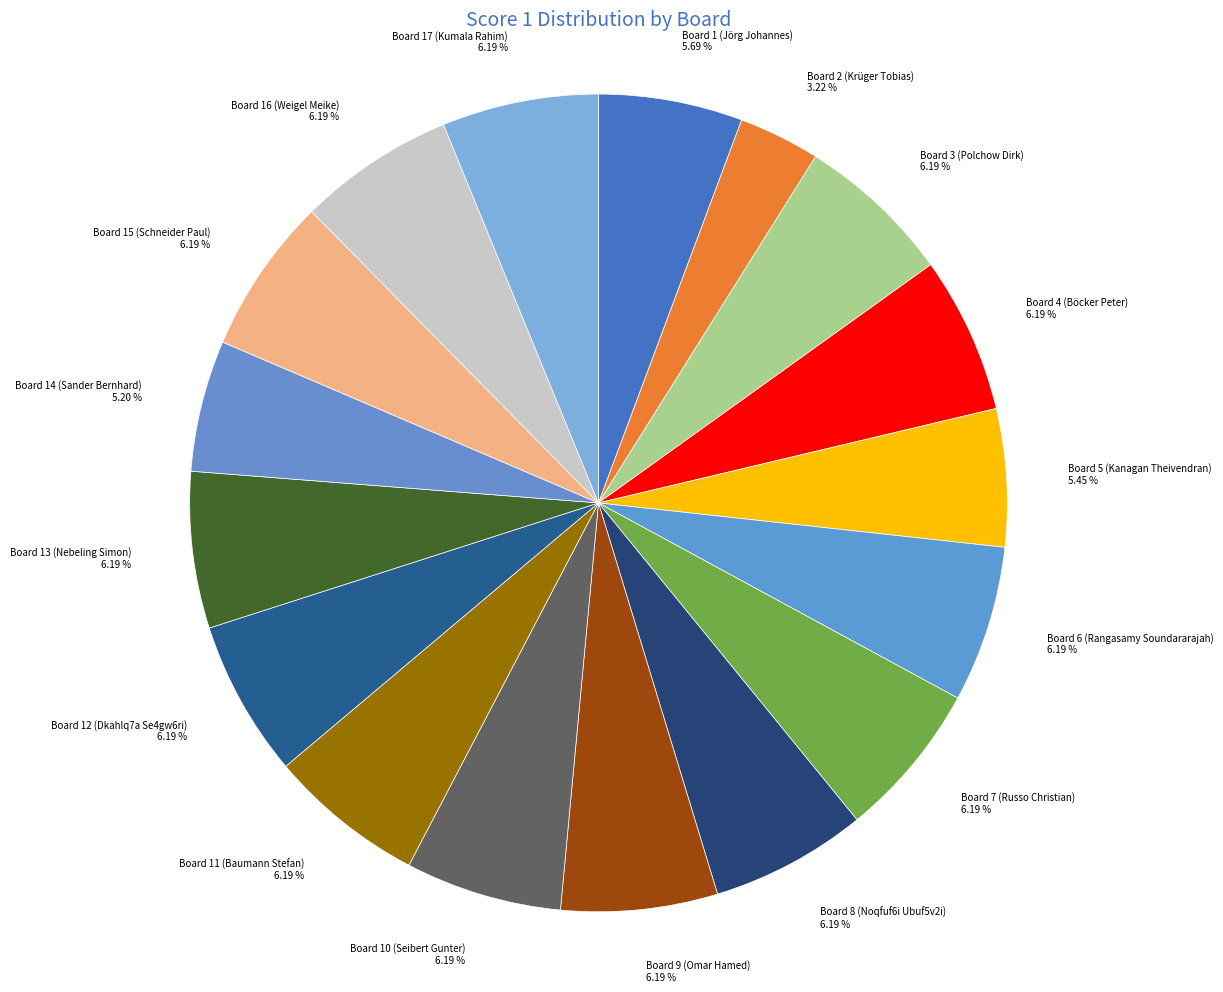

Combined, what portion of the pie is Board 15 (Schneider Paul) and Board 2 (Krüger Tobias)?

9.4%